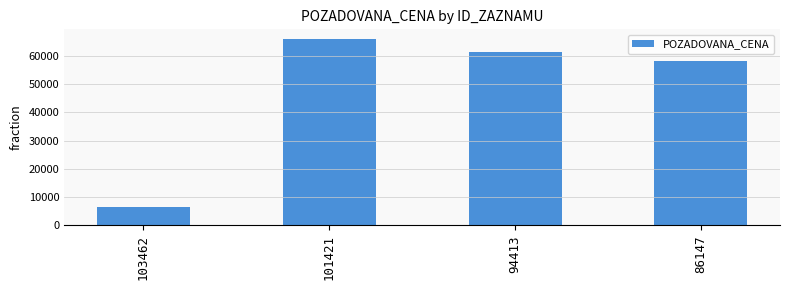

What is the change in value from 103462 to 101421?

+59810